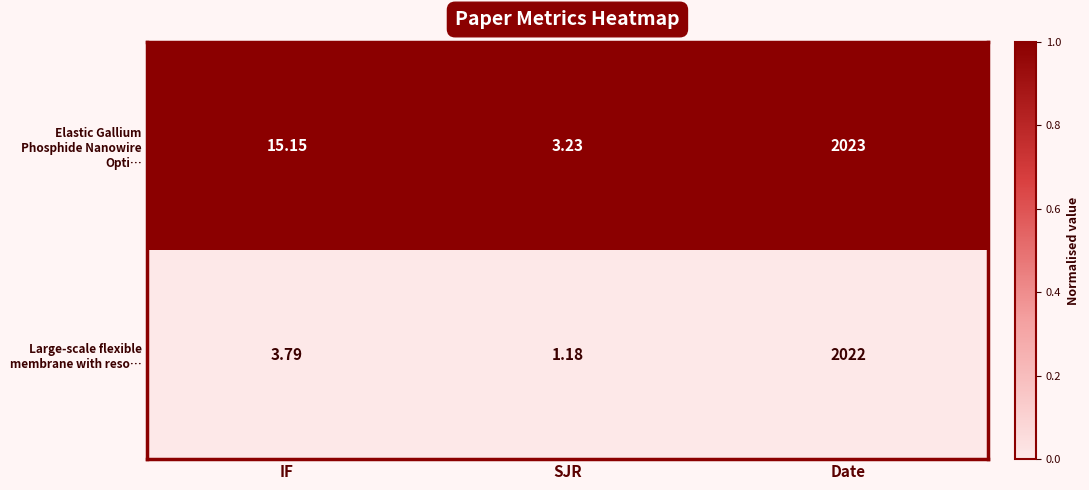

At which category does the chart reach its minimum across all series?

SJR